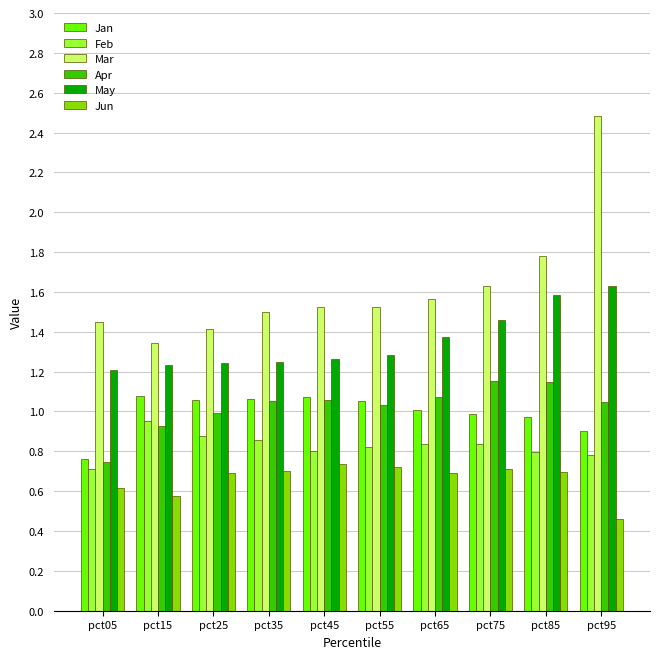

Which series changed the most between pct45 and pct95?

Mar